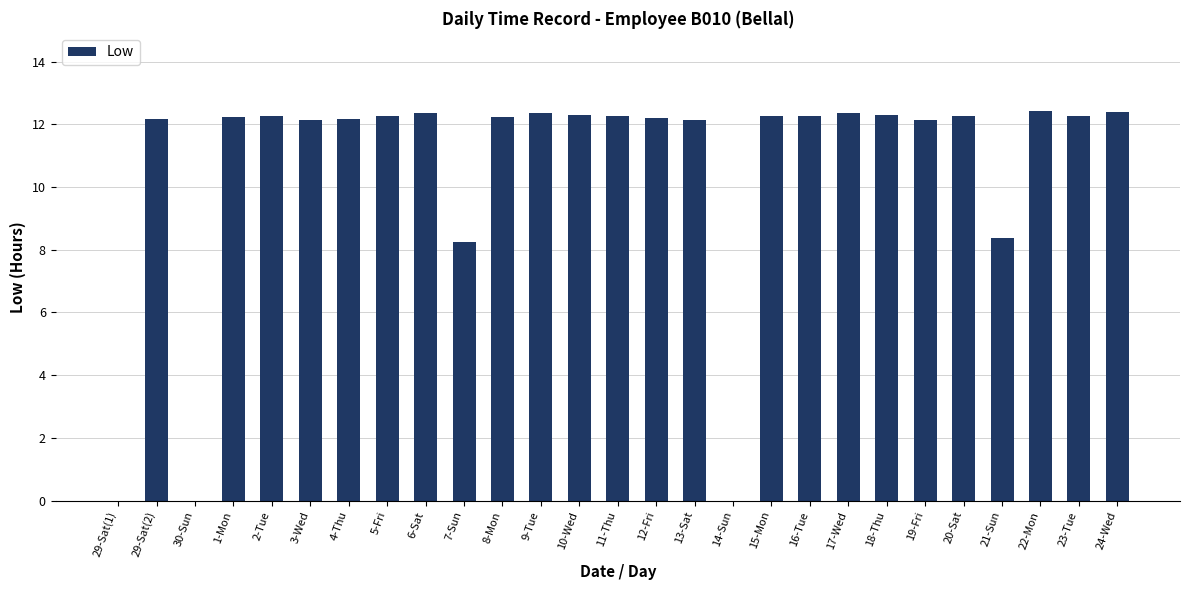

True or false: the data shows 7.8 at 1-Mon.

False